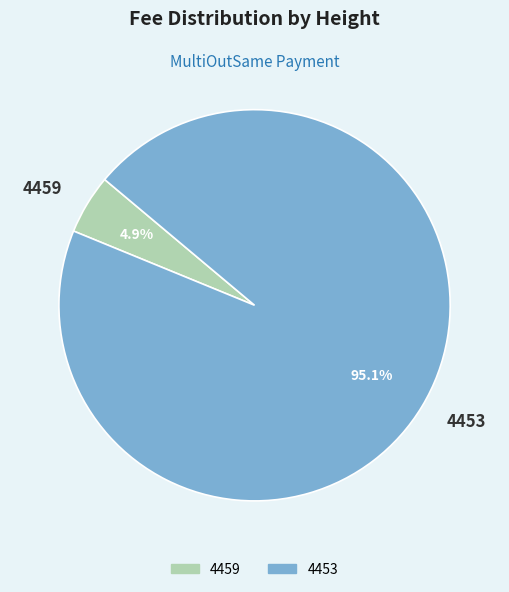

How much of the chart is everything except 4459?

95.1%